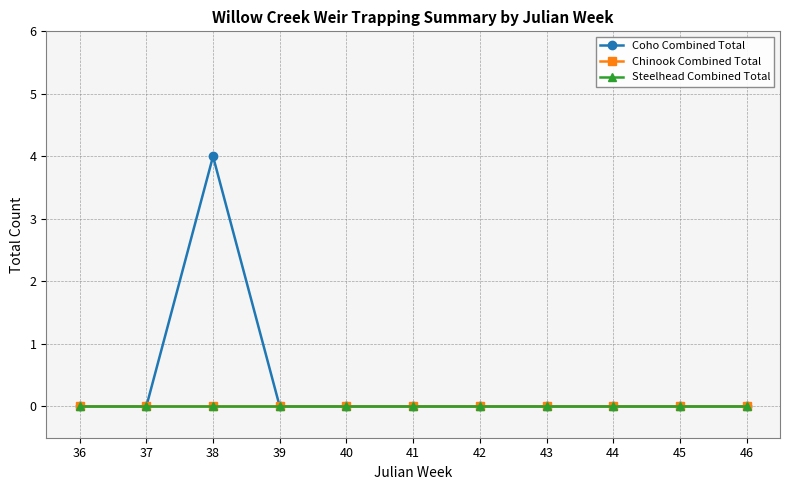

Does the chart have visible grid lines?

Yes